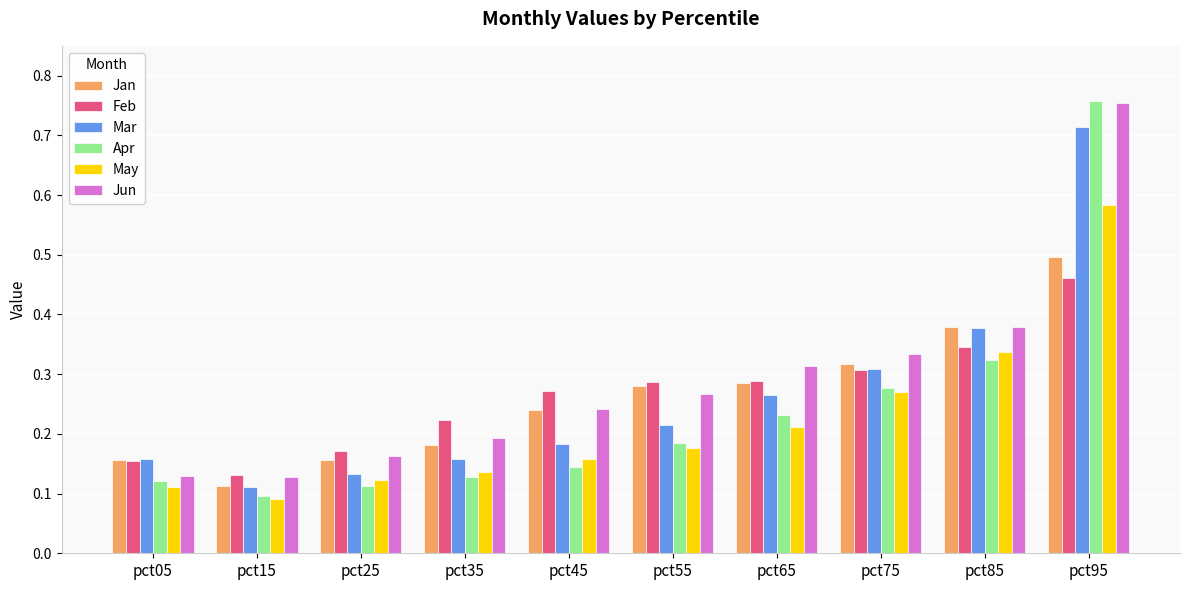

What is the sum of the Apr values at pct85 and pct95?

1.1